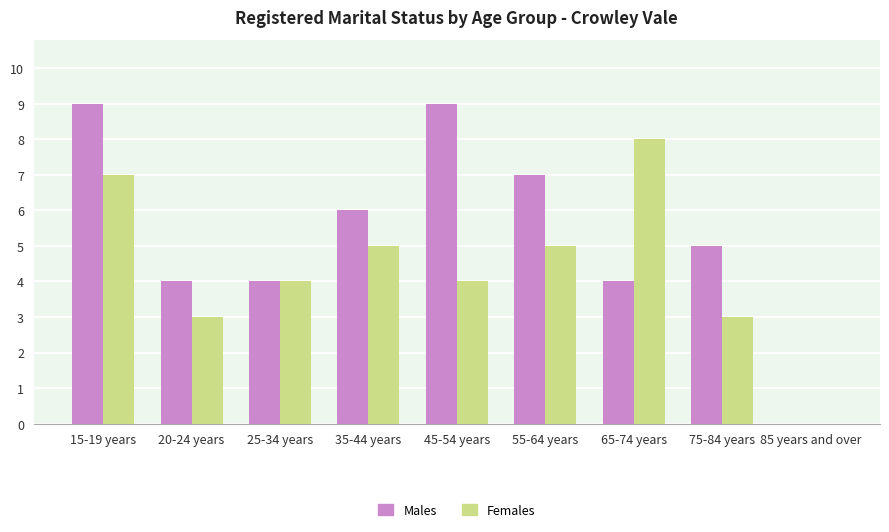

Reading left to right, extract all data points from this chart.

Males: 9	4	4	6	9	7	4	5	0
Females: 7	3	4	5	4	5	8	3	0